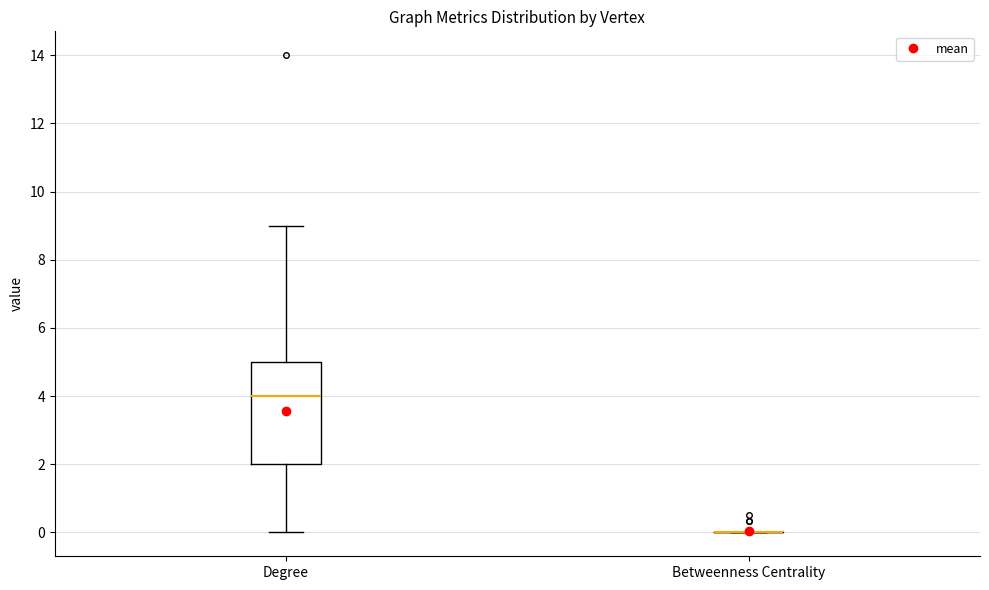

Comparing the boxes themselves (not the whiskers), which one is the tallest?

Degree